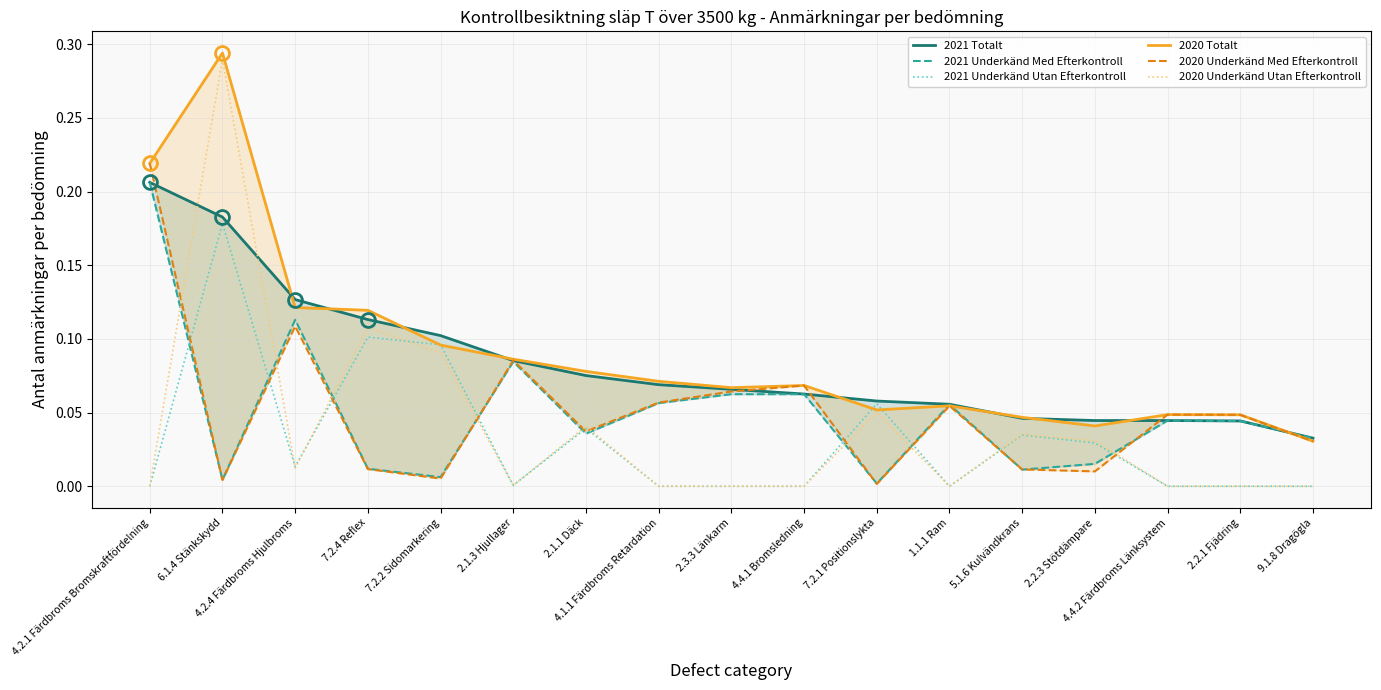

Reading left to right, what are all the values shown in this chart?

2021 Totalt: 0.2	0.2	0.1	0.1	0.1	0.1	0.1	0.1	0.1	0.1	0.1	0.1	0.0	0.0	0.0	0.0	0.0
2021 Underkänd Med Efterkontroll: 0.2	0.0	0.1	0.0	0.0	0.1	0.0	0.1	0.1	0.1	0.0	0.1	0.0	0.0	0.0	0.0	0.0
2021 Underkänd Utan Efterkontroll: 0.0	0.2	0.0	0.1	0.1	0.0	0.0	0.0	0.0	0.0	0.1	0.0	0.0	0.0	0.0	0.0	0.0
2020 Totalt: 0.2	0.3	0.1	0.1	0.1	0.1	0.1	0.1	0.1	0.1	0.1	0.1	0.0	0.0	0.0	0.0	0.0
2020 Underkänd Med Efterkontroll: 0.2	0.0	0.1	0.0	0.0	0.1	0.0	0.1	0.1	0.1	0.0	0.1	0.0	0.0	0.0	0.0	0.0
2020 Underkänd Utan Efterkontroll: 0.0	0.3	0.0	0.1	0.1	0.0	0.0	0.0	0.0	0.0	0.1	0.0	0.0	0.0	0.0	0.0	0.0